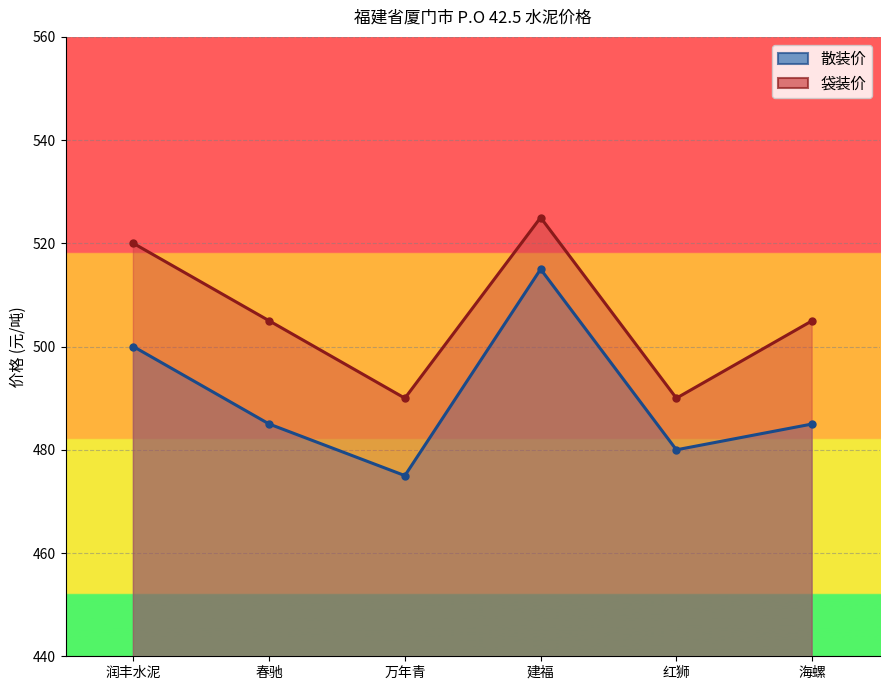

At which label is 袋装价 closest to 507?

春驰